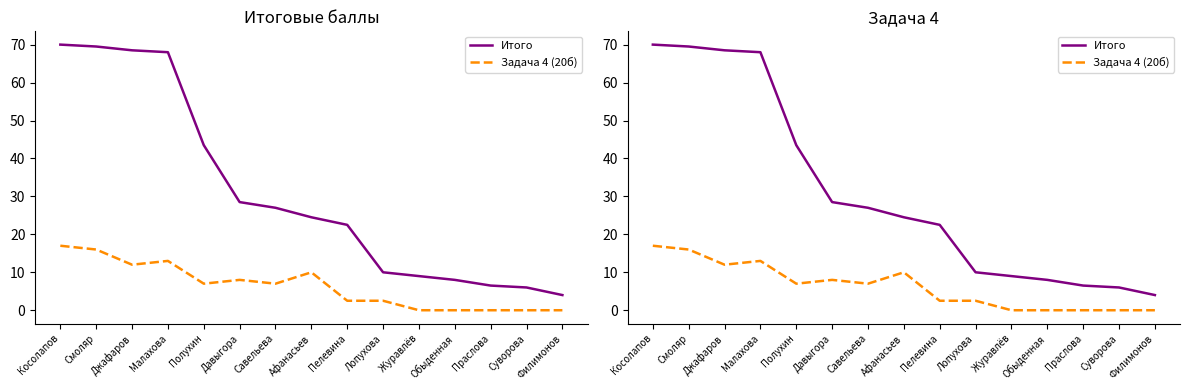

True or false: Задача 4 (20б) and Итого intersect in this chart.

False